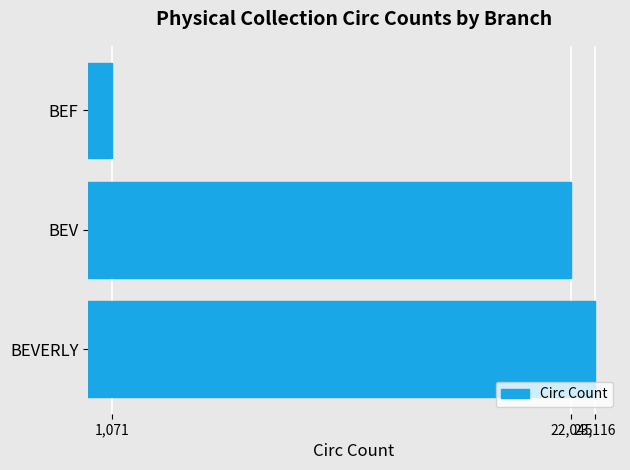

Rank the categories by value from highest to lowest.

BEVERLY, BEV, BEF